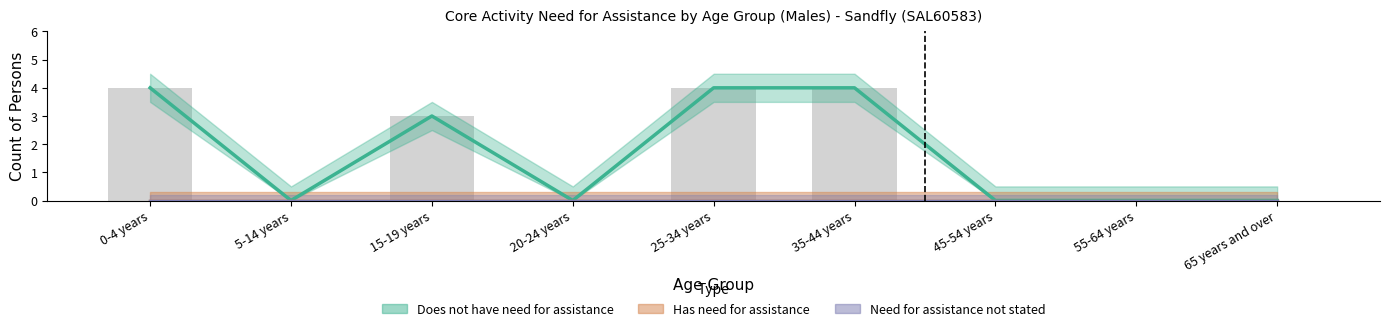

Does the chart contain stacked bars?

No